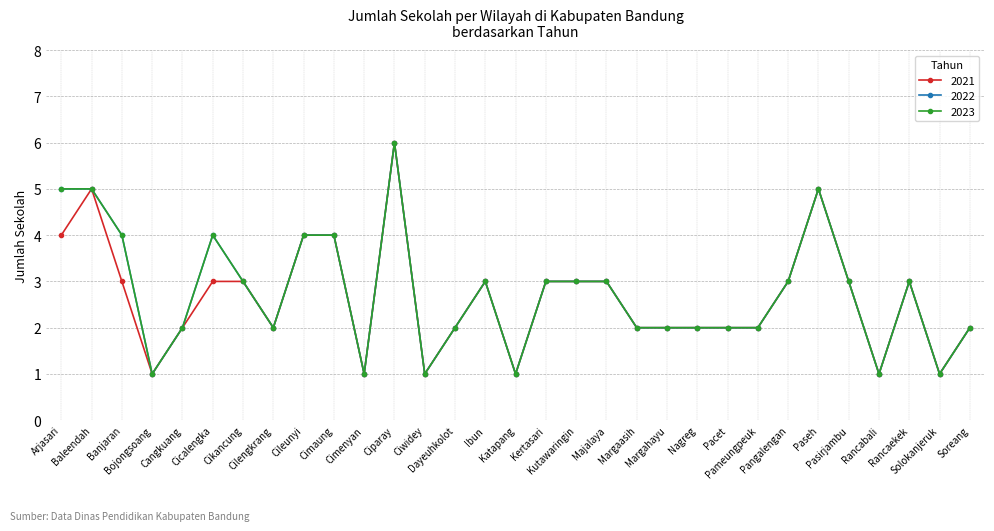

Is this an area chart (filled region under the line)?

No